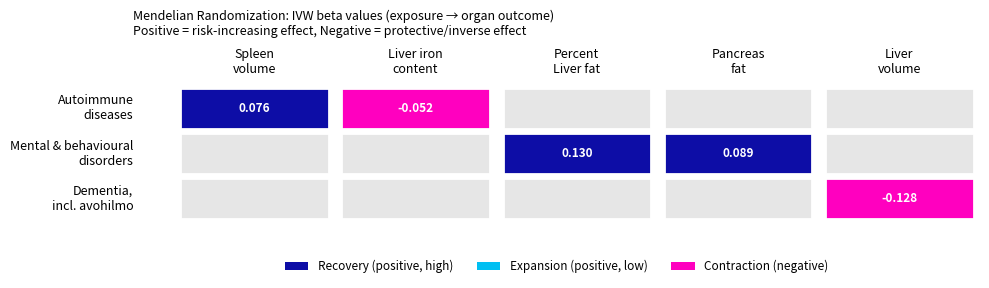

Which series has the largest total across all categories?

Mental and behavioural disorders